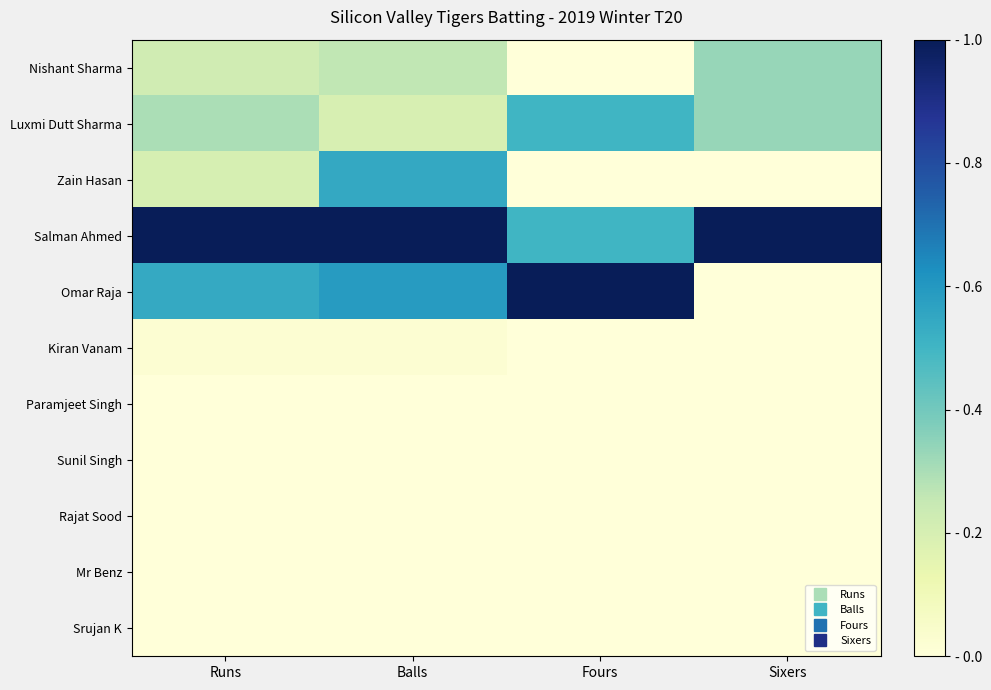

List the series in order of their peak value, lowest first.

Paramjeet Singh, Sunil Singh, Rajat Sood, Mr Benz, Srujan K, Kiran Vanam, Nishant Sharma, Luxmi Dutt Sharma, Zain Hasan, Salman Ahmed, Omar Raja